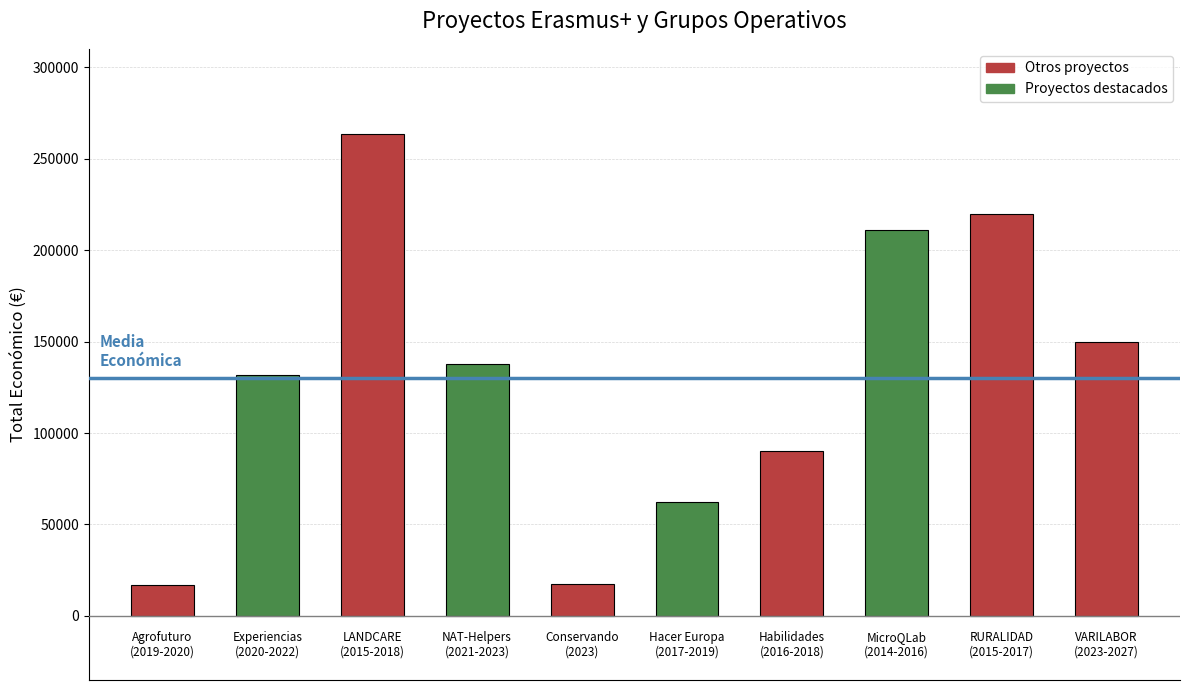

At which category does the chart reach its peak across all series?

LANDCARE